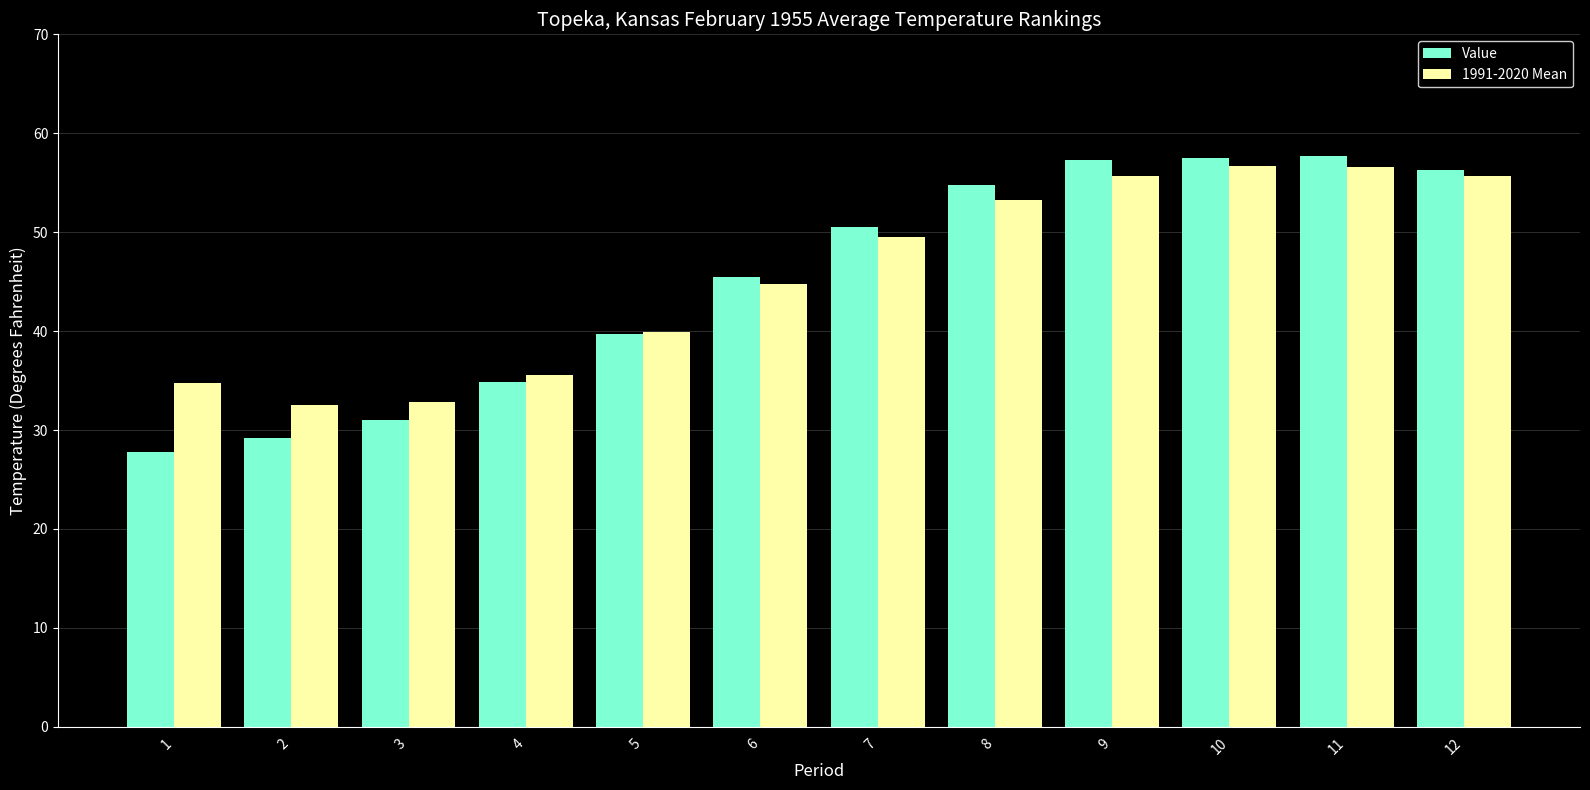

Is it true that 1991-2020 Mean equals 22.8 at 3?

False